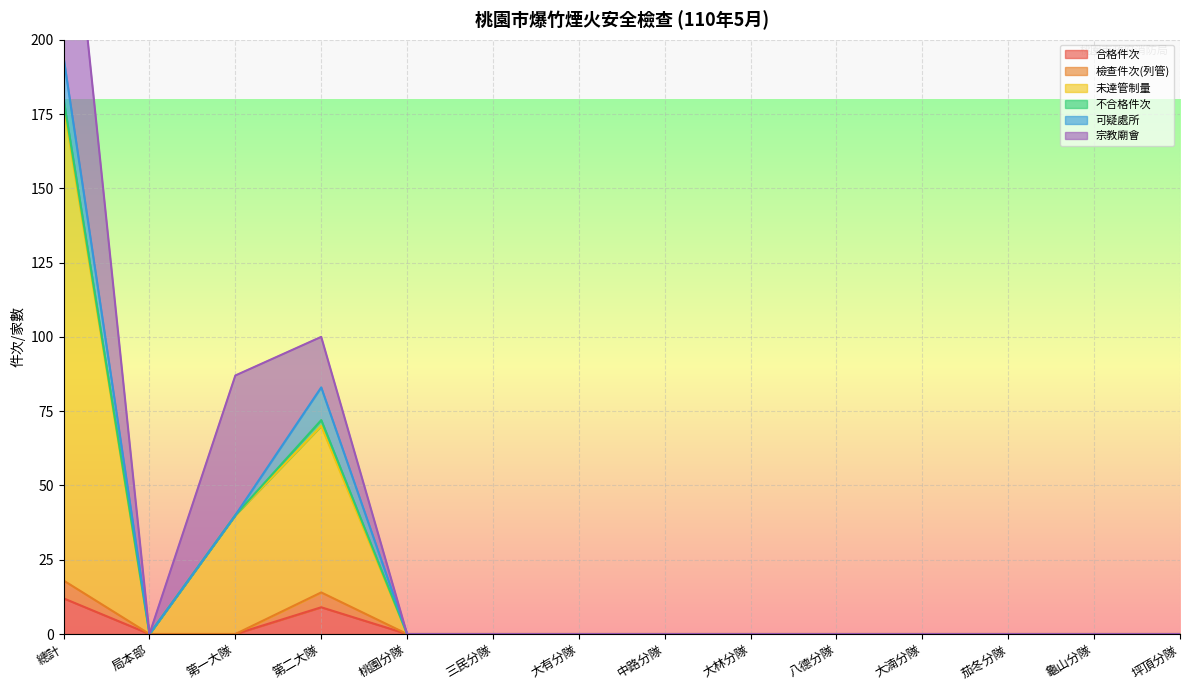

The value of 合格件次 at 茄冬分隊 is 0. True or false?

True